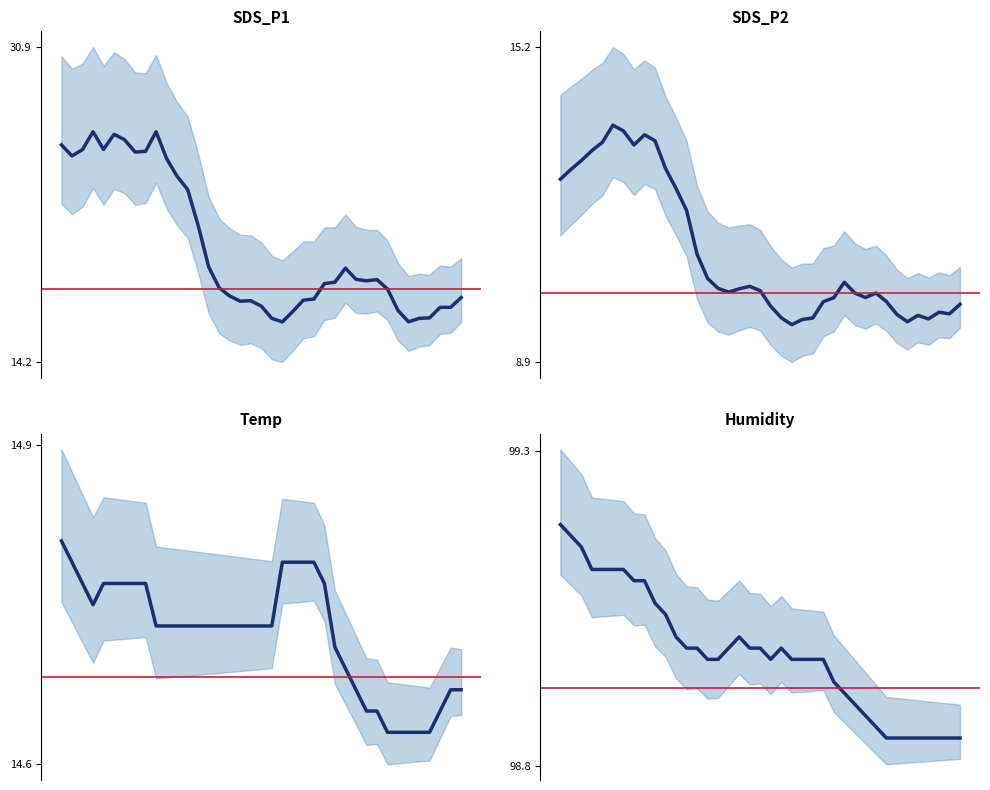

What is the difference between the maximum and second lowest values in the SDS_P2 series?

3.9